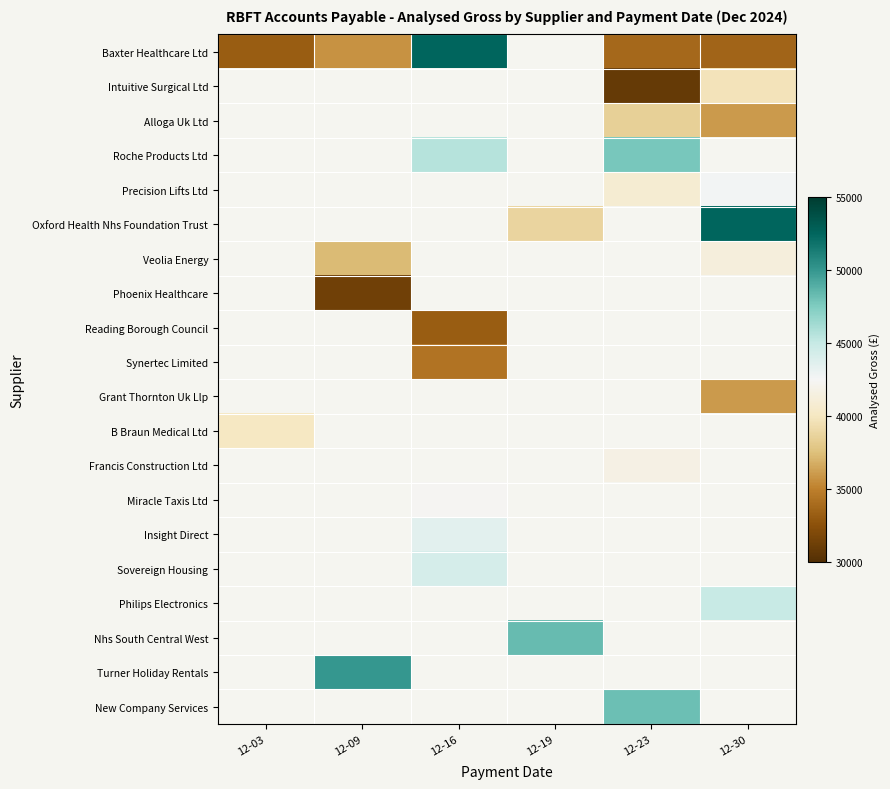

What is the greatest value displayed?

52512.5